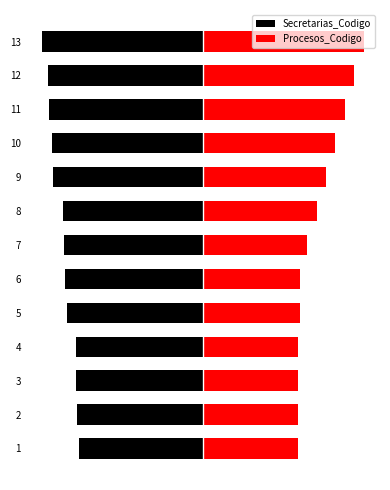

What are all the series names shown in the legend?

Secretarias_Codigo, Procesos_Codigo